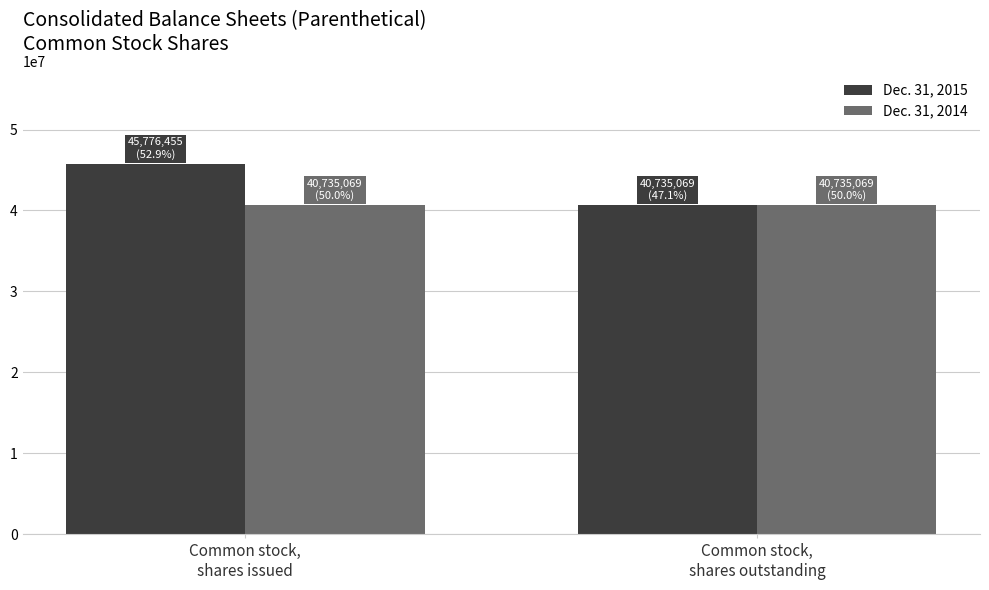

What is the label of the 2nd bar from the left?

Common stock,
shares outstanding